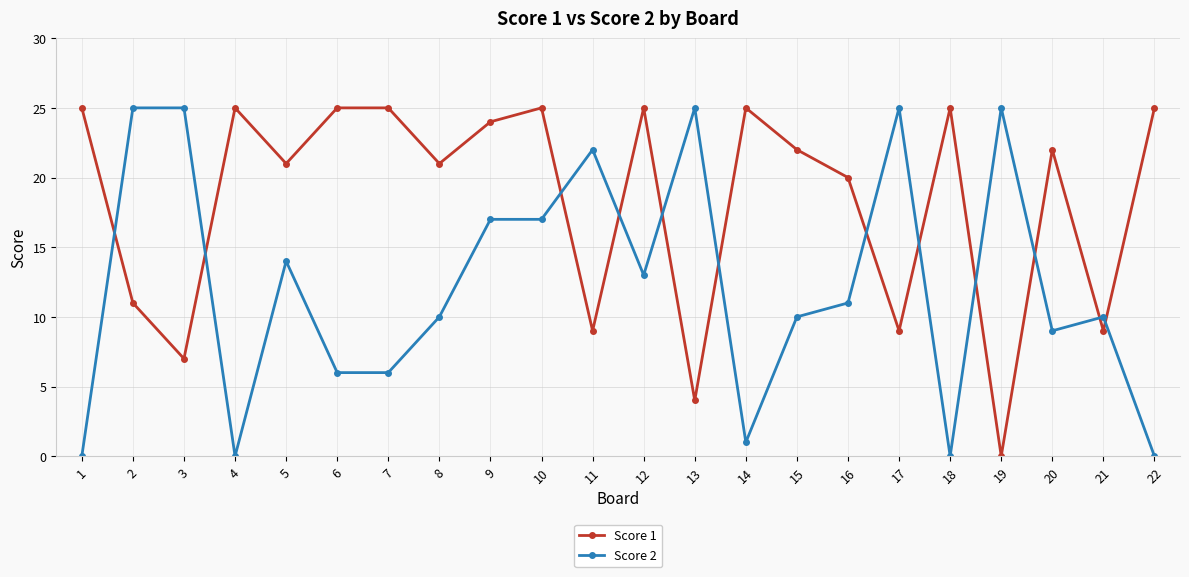

Reading left to right, extract all data points from this chart.

Score 1: 1=25	2=11	3=7	4=25	5=21	6=25	7=25	8=21	9=24	10=25	11=9	12=25	13=4	14=25	15=22	16=20	17=9	18=25	19=0	20=22	21=9	22=25
Score 2: 1=0	2=25	3=25	4=0	5=14	6=6	7=6	8=10	9=17	10=17	11=22	12=13	13=25	14=1	15=10	16=11	17=25	18=0	19=25	20=9	21=10	22=0